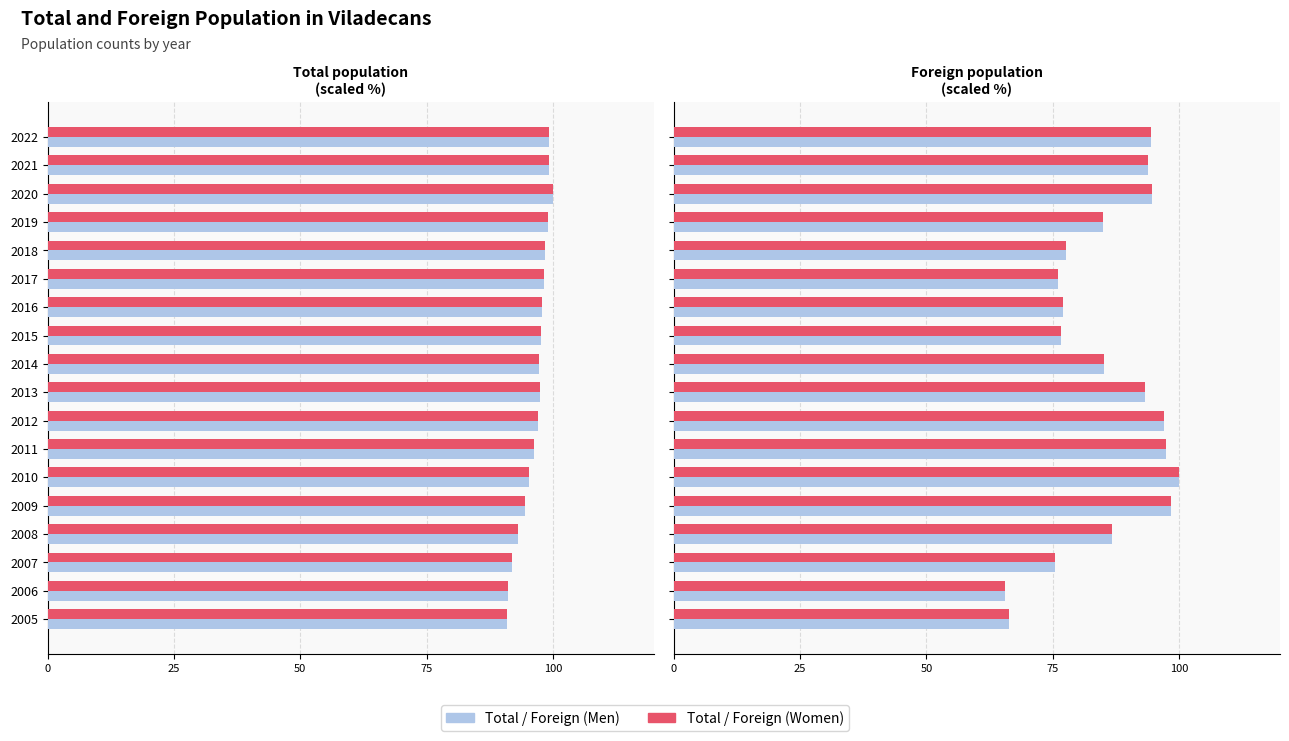

At 2022, list the series in order from largest to smallest.

Total population, Total population (Women), Foreign population (Men), Foreign population (Women)